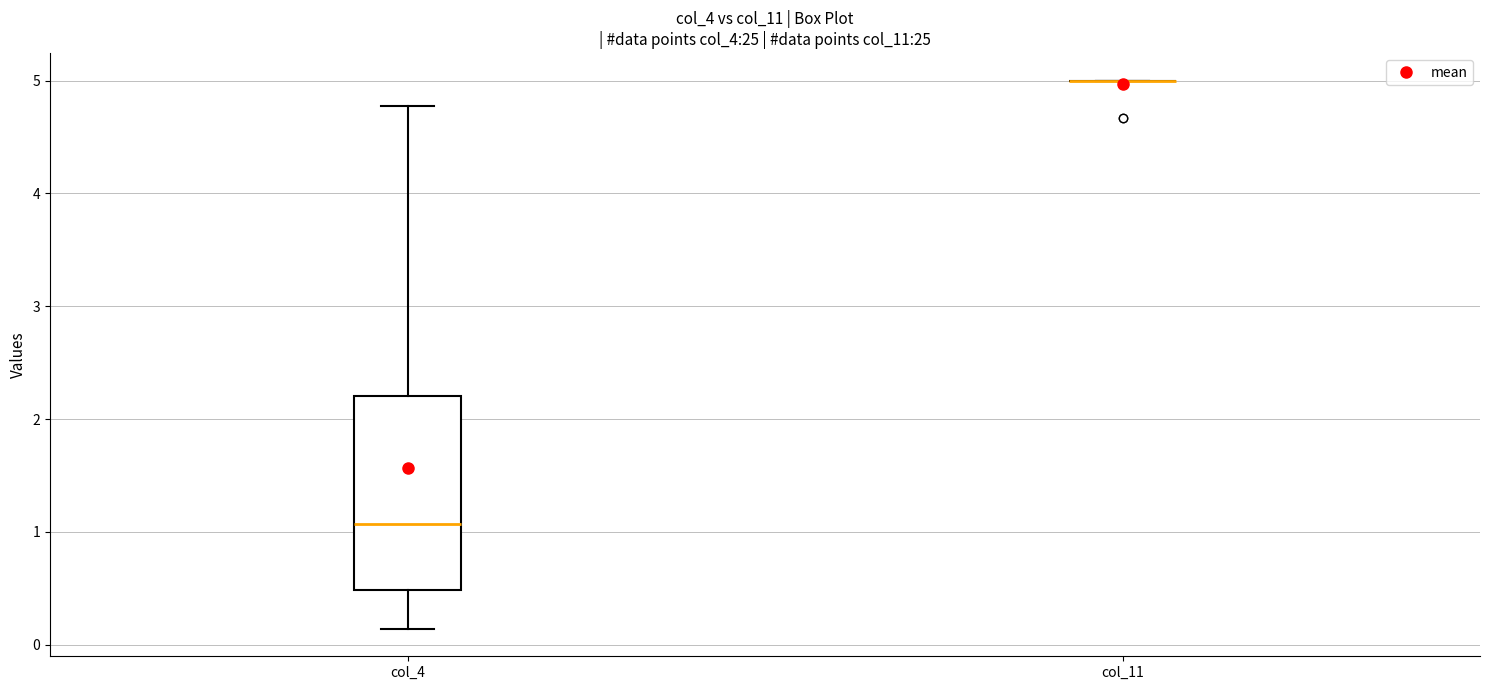

Reading left to right, read every box against the y-axis: the position of its median line, the range the box covers, and the ends of its whiskers. The values are not printed on the chart, so give them approximately, as read against the axis.

col_4: median 1.1, box 0.5 to 2.2, whiskers 0.1 to 4.8
col_11: box collapsed to a line at 5.0, whiskers 5.0 to 5.0